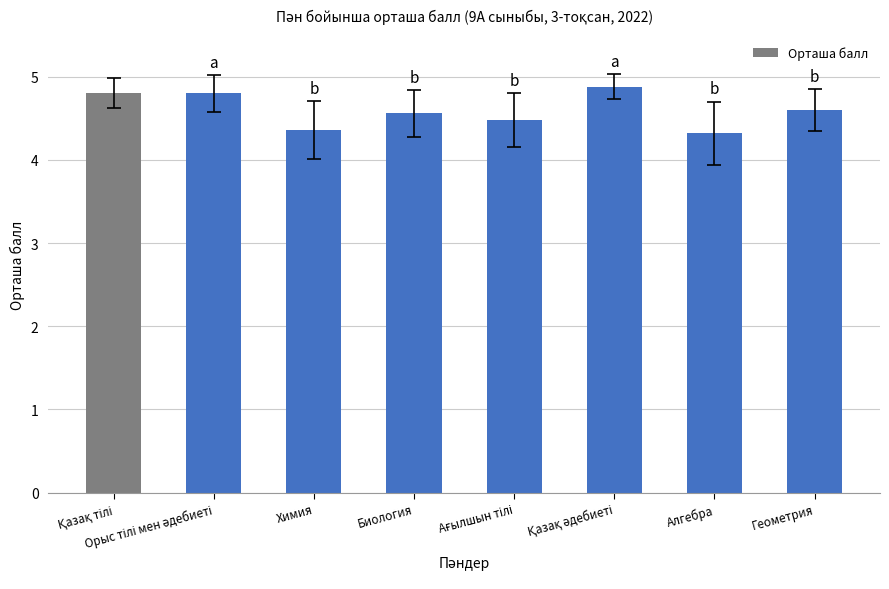

What value does the data have at Биология?

4.6